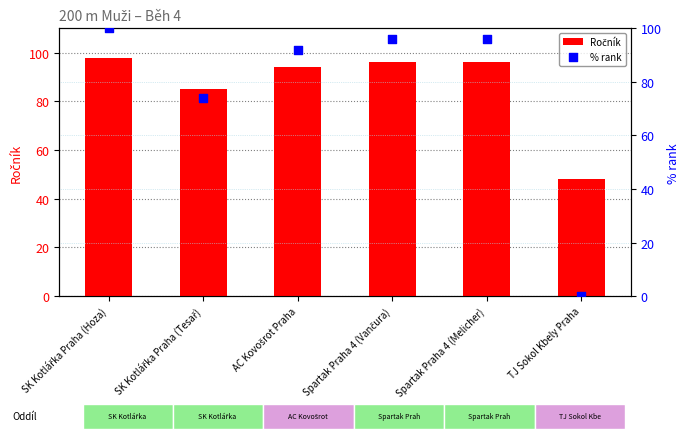

What are all the series names shown in the legend?

Ročník, % rank